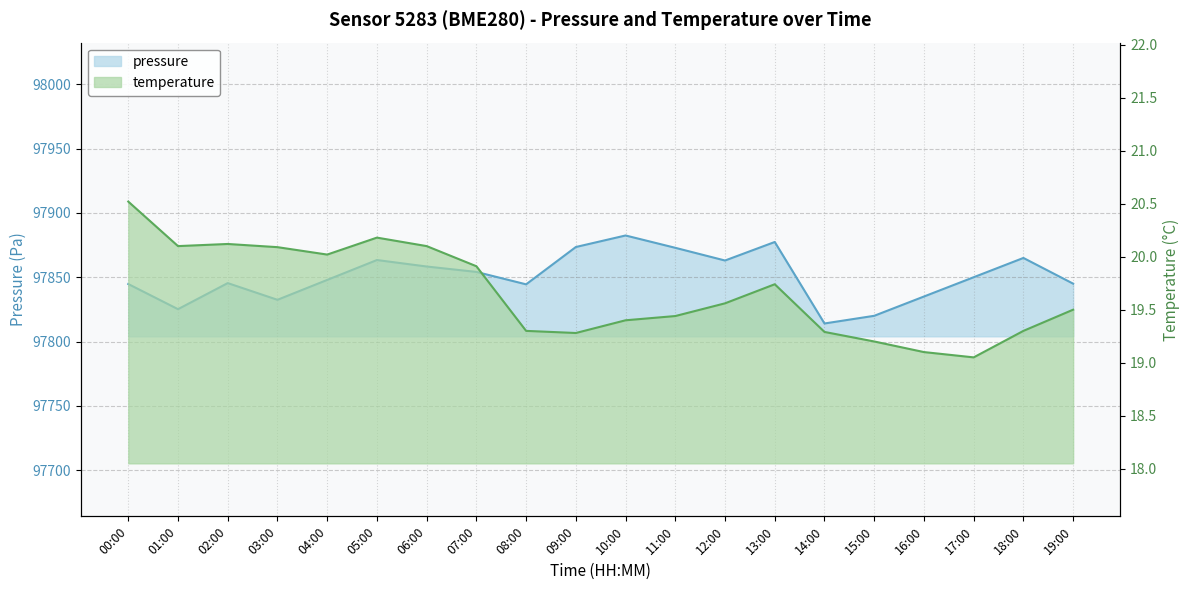

What is the total value across all series at 00:00?

97865.2